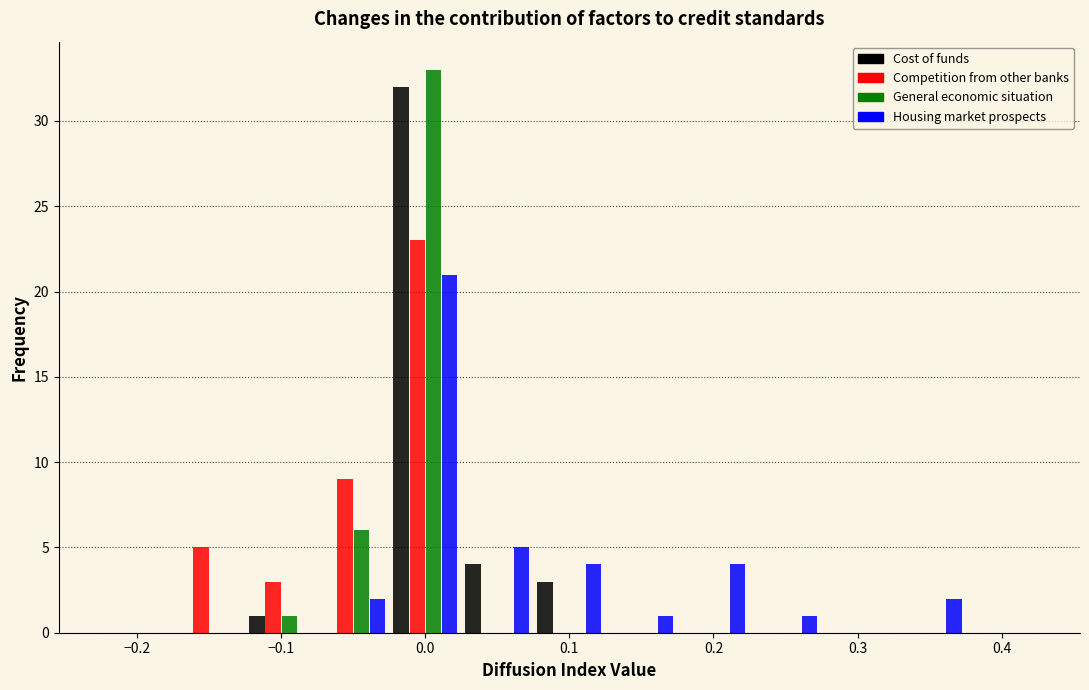

In the Competition from other banks series, which range on the x-axis has the tallest bar?

-0.025 to 0.025